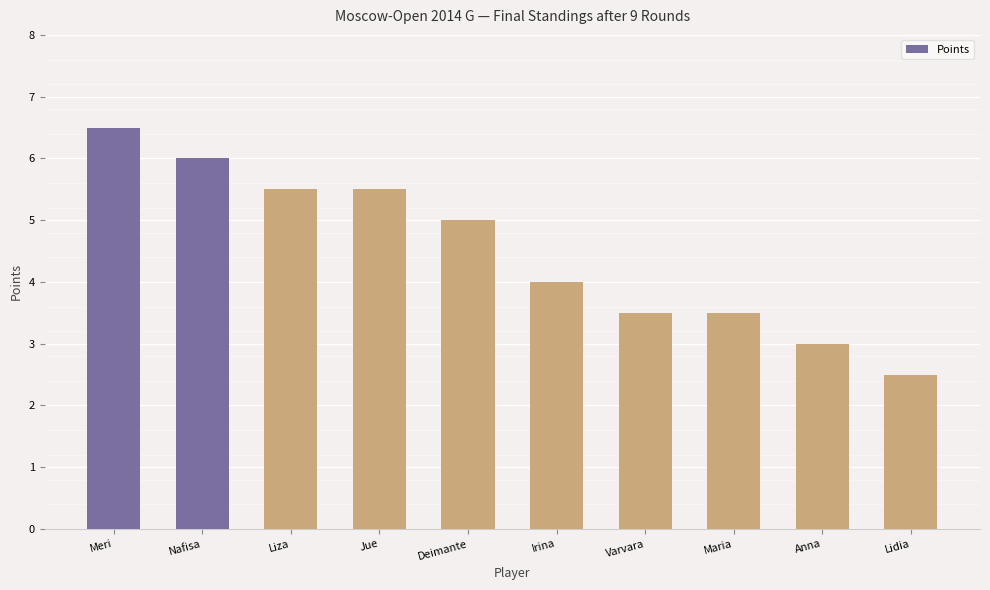

The value at Liza is 3.5. True or false?

False